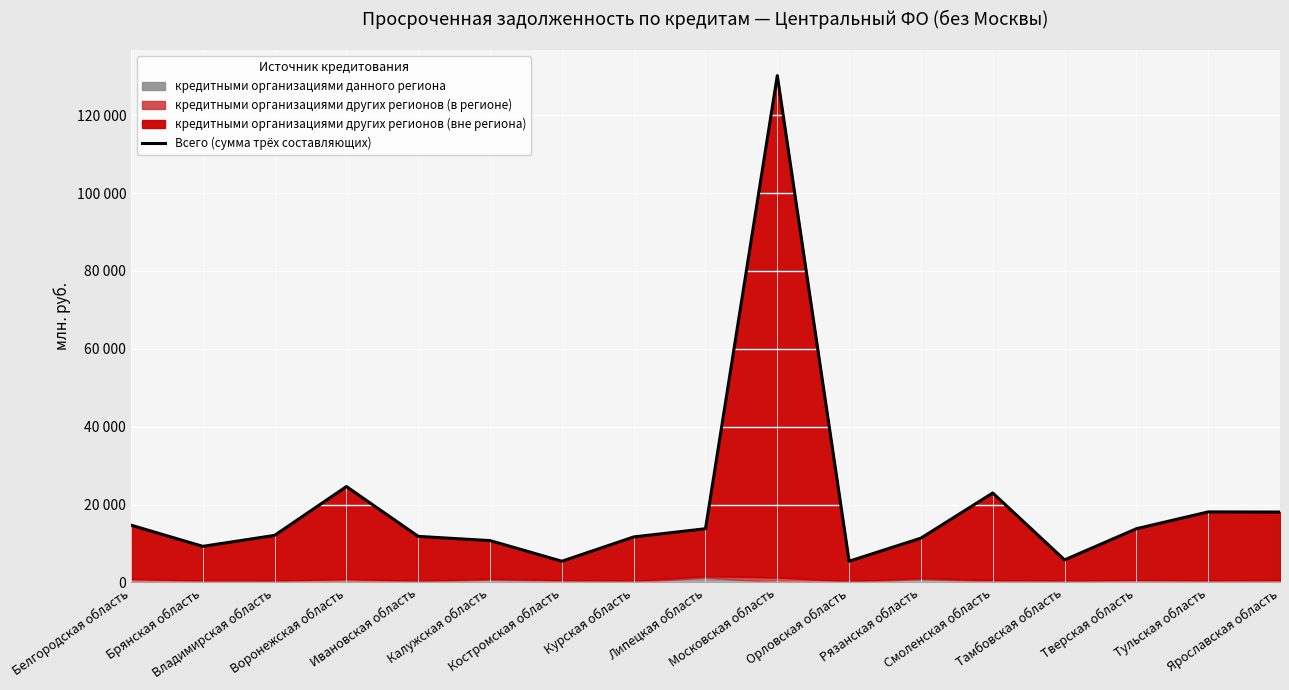

Read the value at Белгородская область, to the nearest 100.

14700